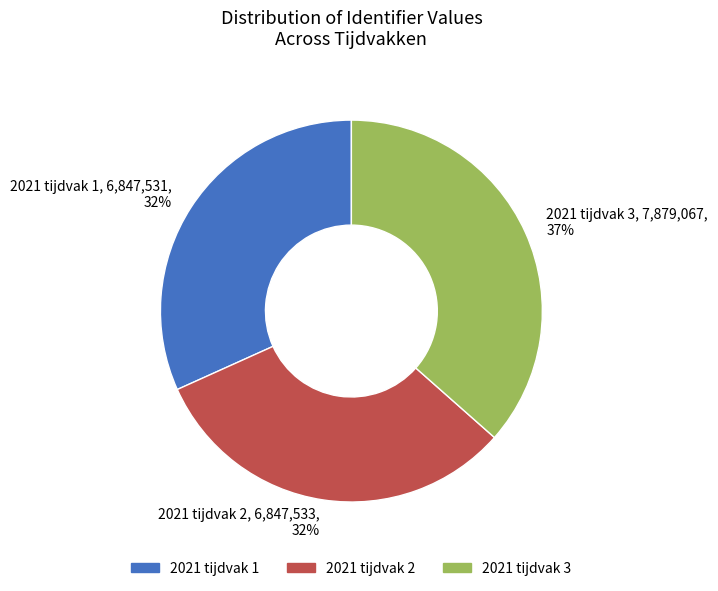

What is the ratio of the value at 2021 tijdvak 3, 7,879,067, 37% to the value at 2021 tijdvak 1, 6,847,531, 32%?

1.2